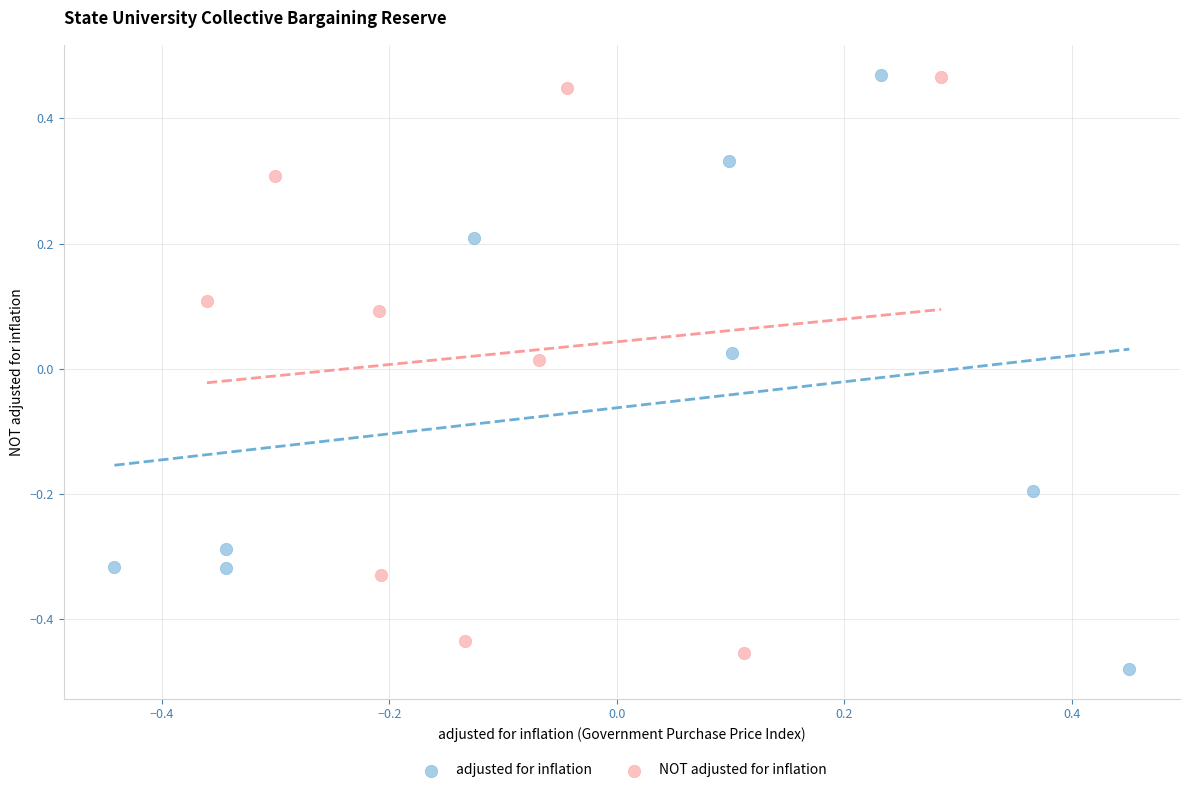

Which series contains the lowest Y value?

adjusted for inflation